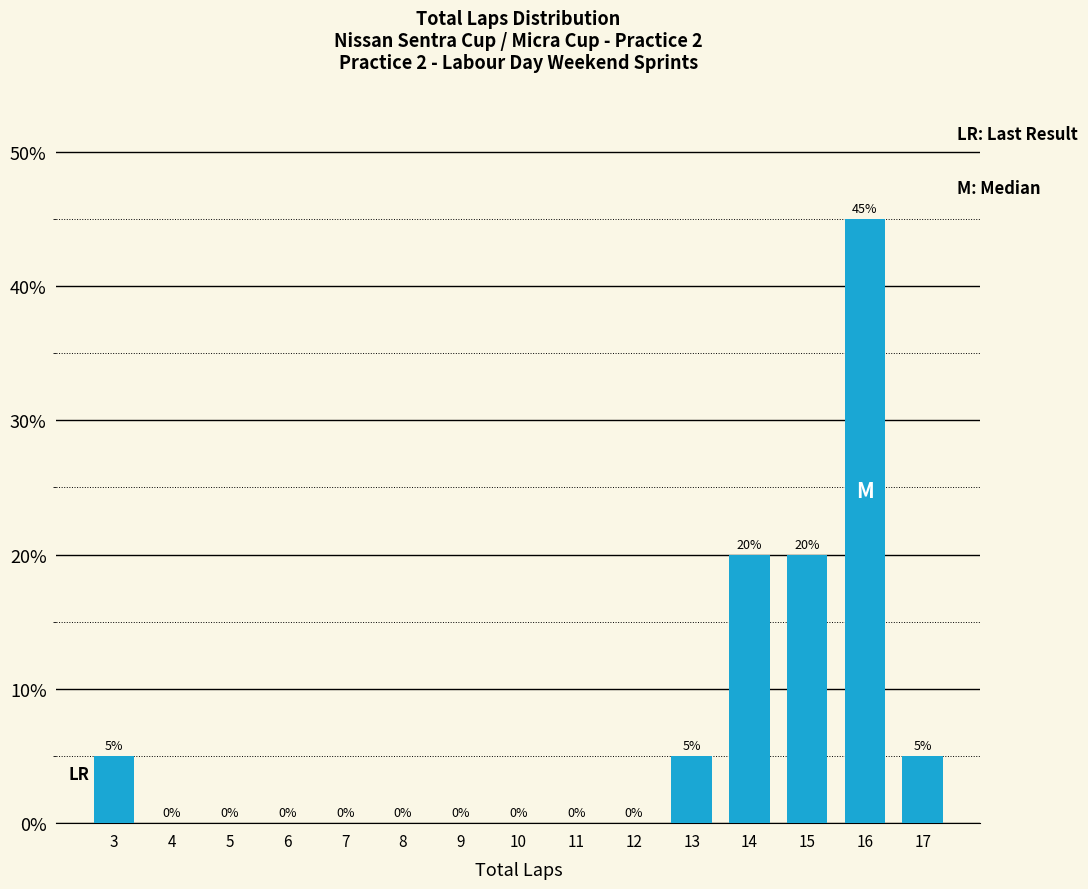

Reading right to left, extract all data points from this chart.

17=5	16=45	15=20	14=20	13=5	12=0	11=0	10=0	9=0	8=0	7=0	6=0	5=0	4=0	3=5